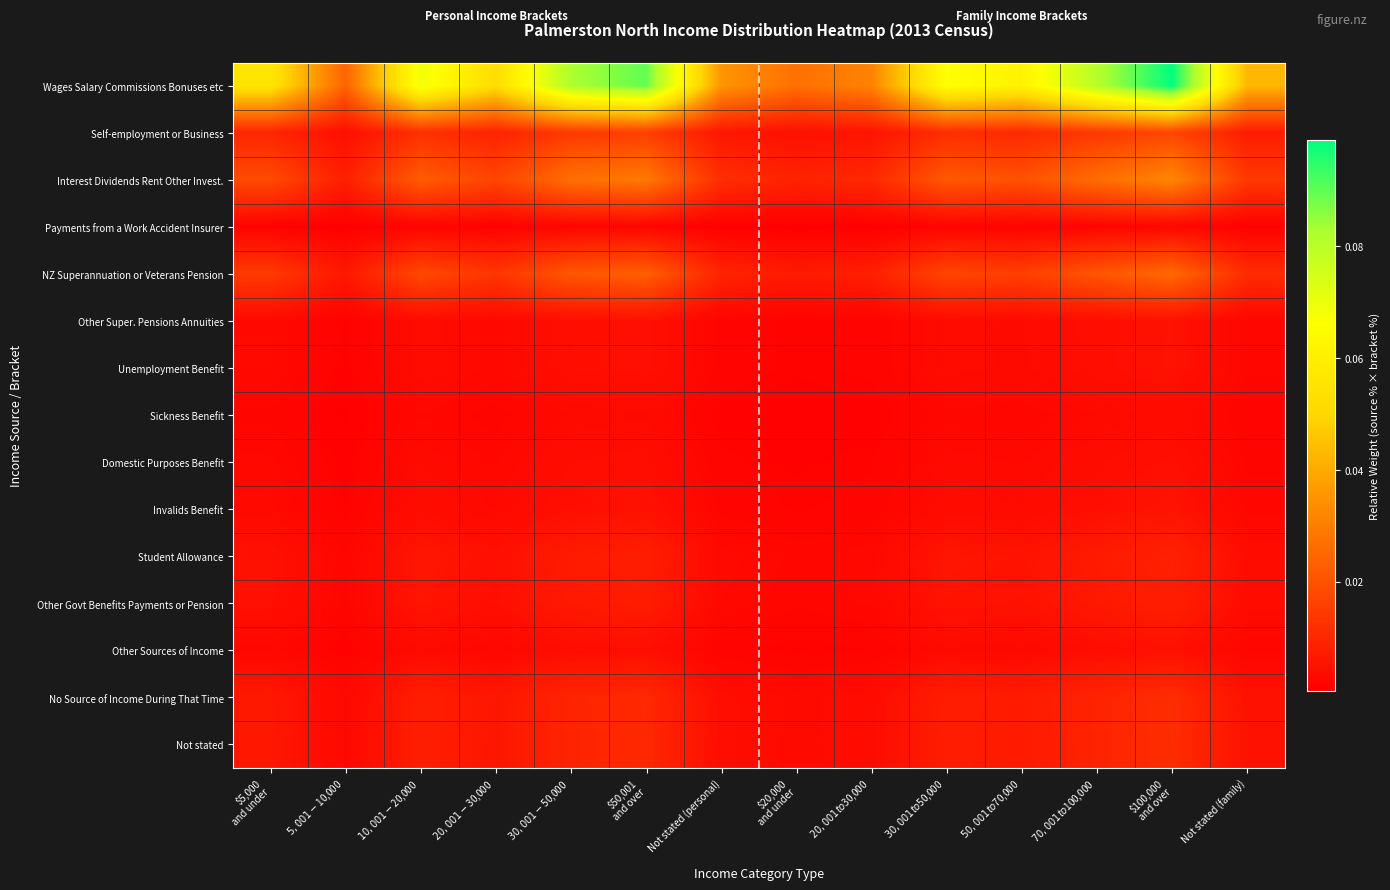

Count the number of categories in the chart.

14